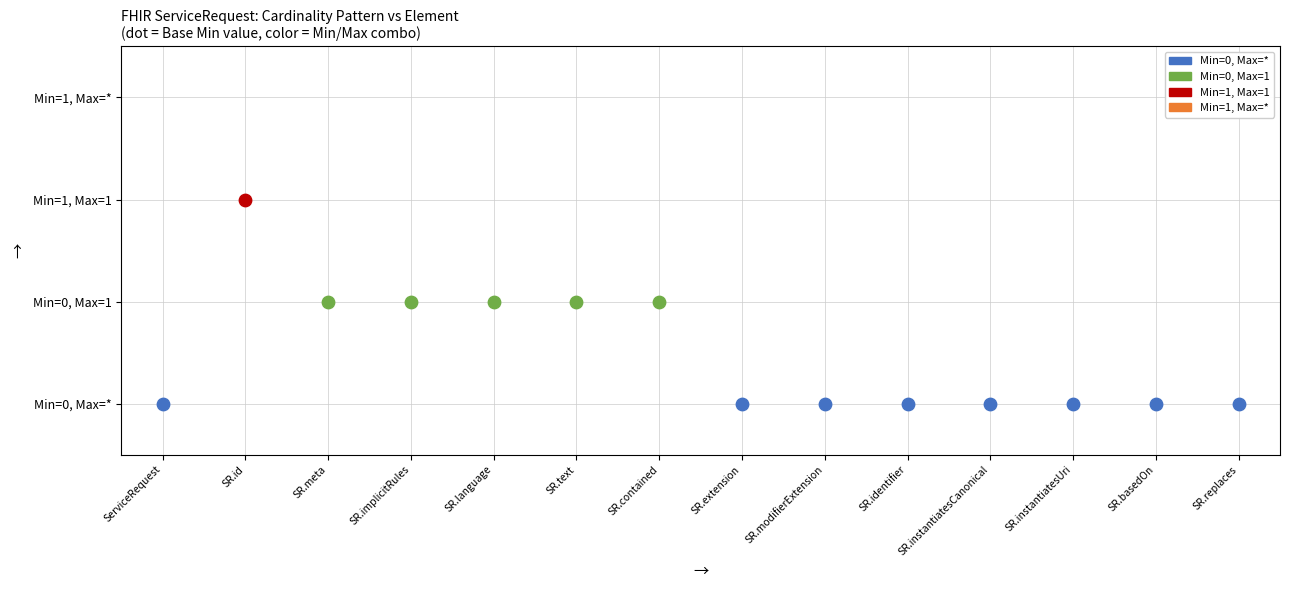

Which has a higher value, ServiceRequest.contained or ServiceRequest?

ServiceRequest.contained